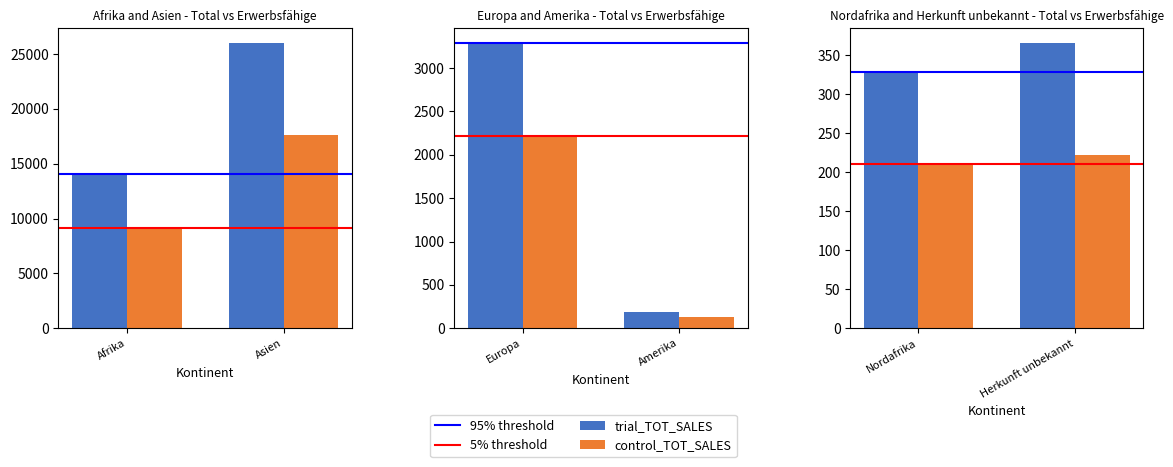

Rank the series at Nordafrika from lowest to highest value.

5% threshold, control_TOT_SALES, 95% threshold, trial_TOT_SALES